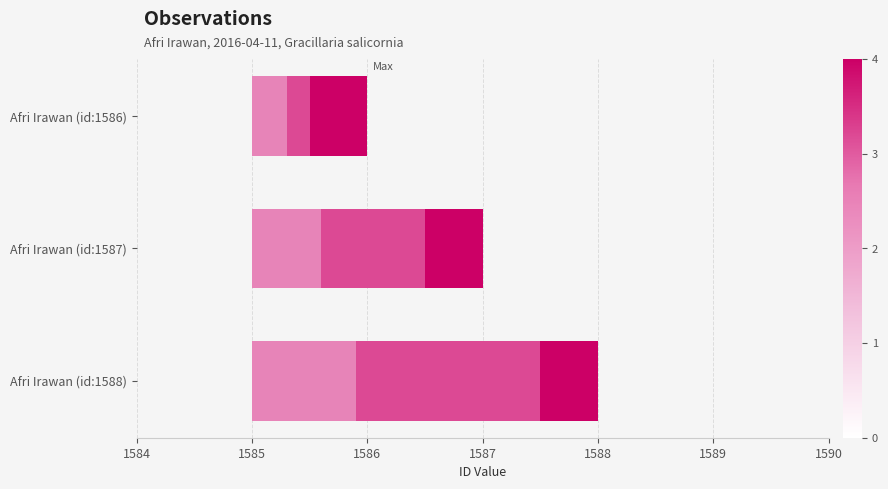

List the series in order of their peak value, lowest first.

id (light), id (mid), id